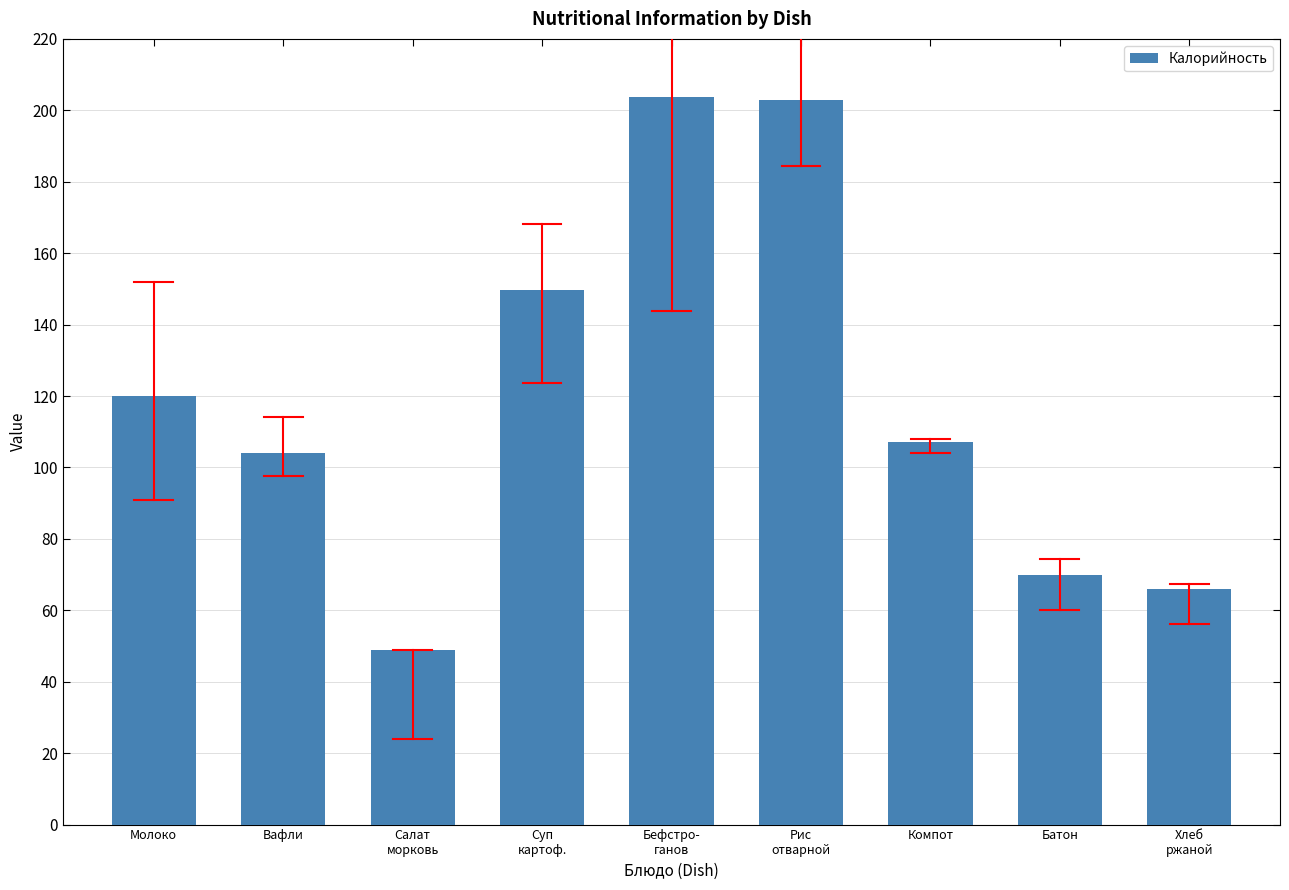

What is the average value?

119.2